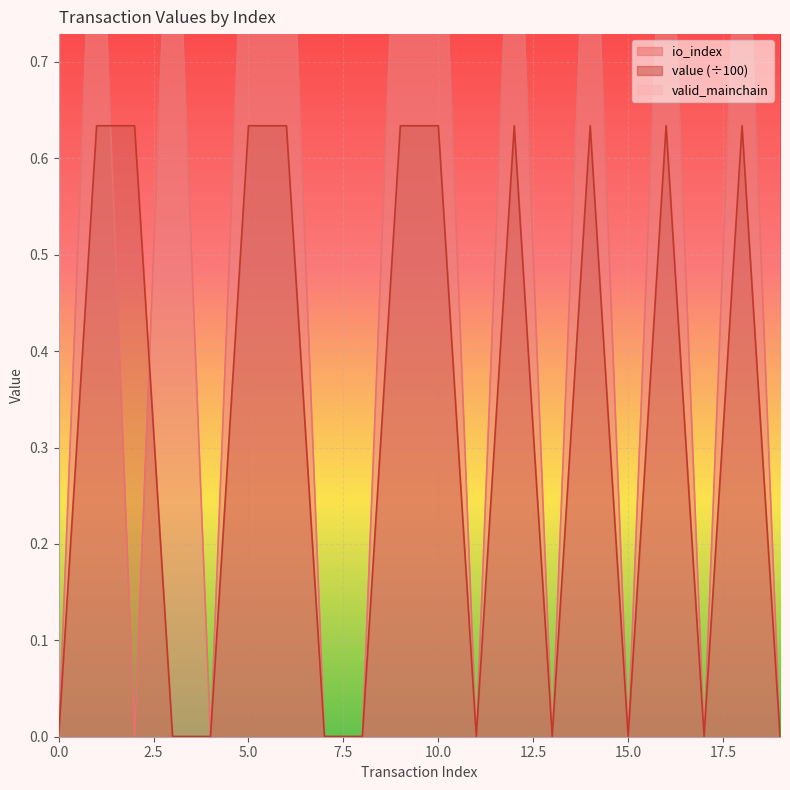

What is the average value of the io_index series?

0.5